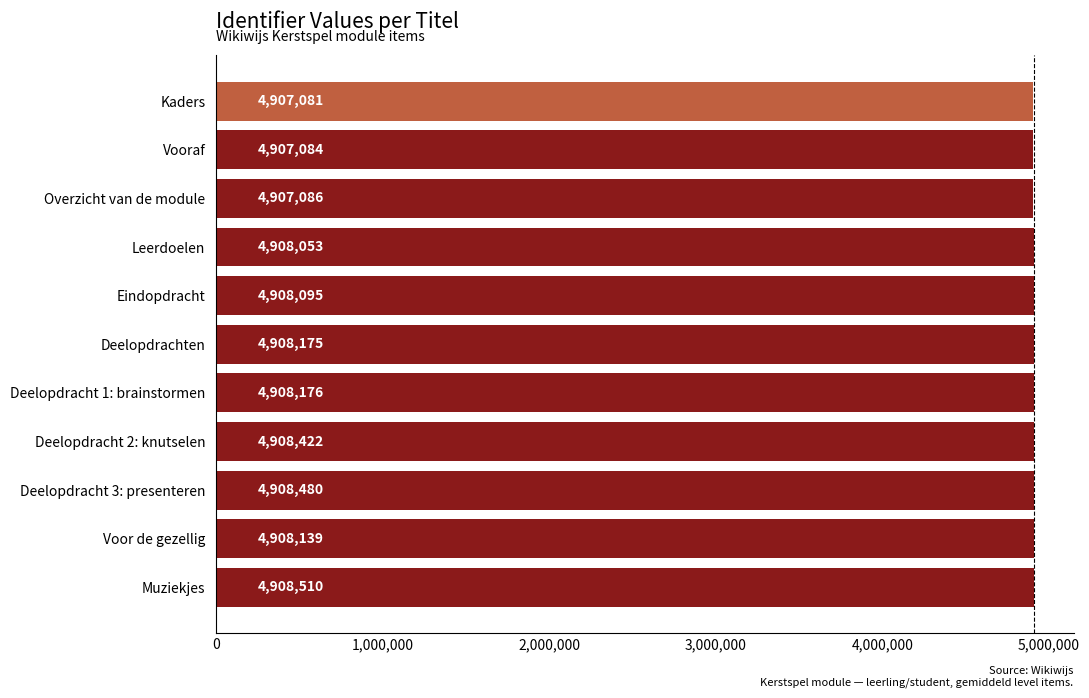

The chart shows a value of 2443784 at Deelopdrachten. True or false?

False